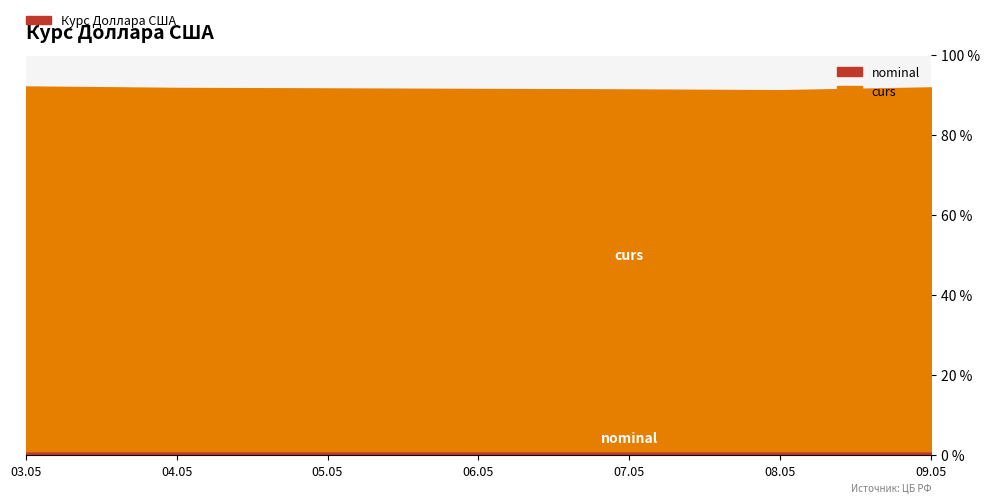

What is the total value across all series at 2024-05-09?

92.8